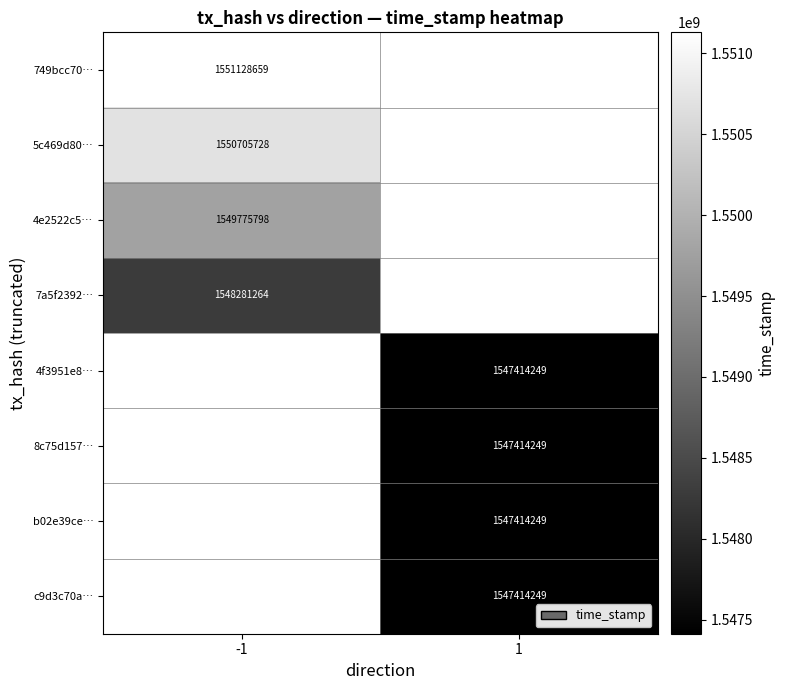

True or false: 5c469d80… has a value of 2452070935 at -1.

False